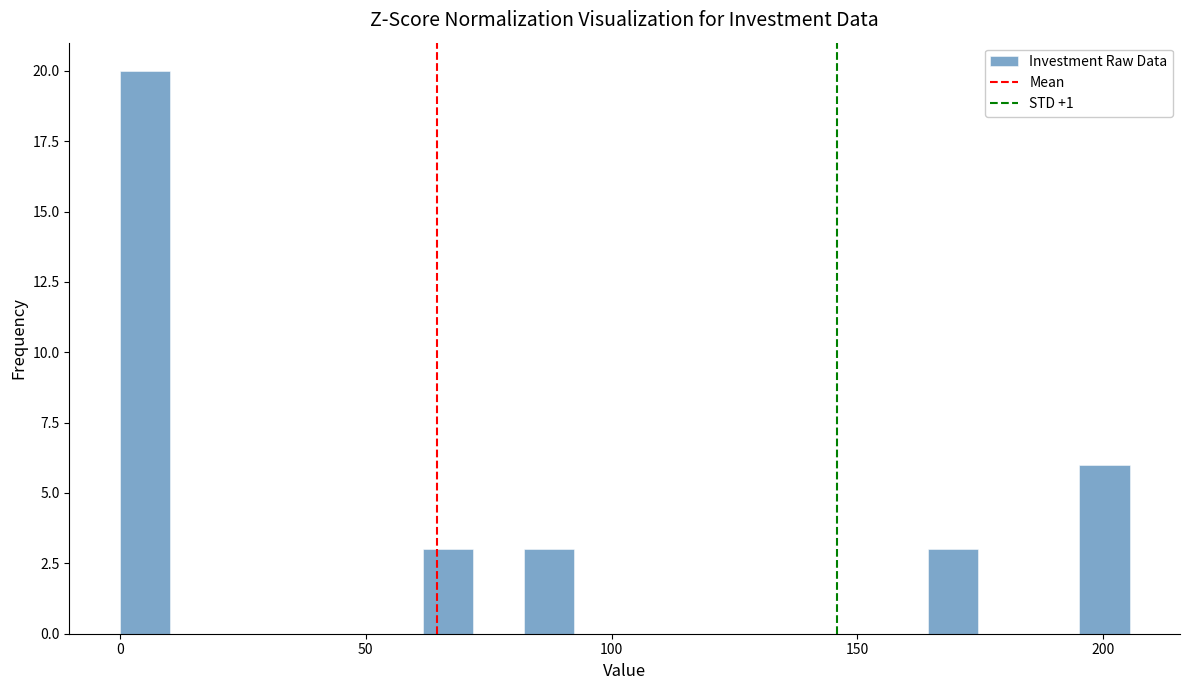

Around what value on the x-axis is the tallest bar? Give the approximate position of its centre, as read against the axis.

5